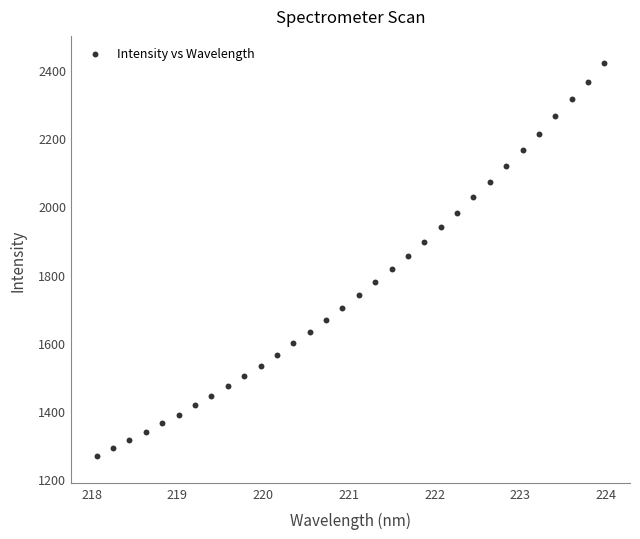

What is the range of X values (max minus min)?

5.9